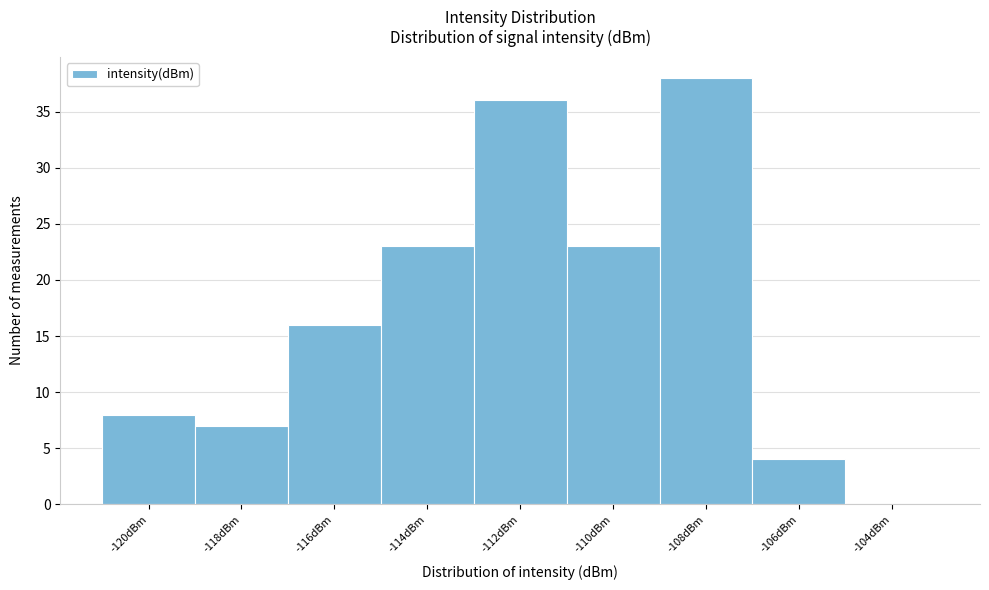

Reading left to right, list all the values displayed in this chart.

-120dBm=8	-118dBm=7	-116dBm=16	-114dBm=23	-112dBm=36	-110dBm=23	-108dBm=38	-106dBm=4	-104dBm=0